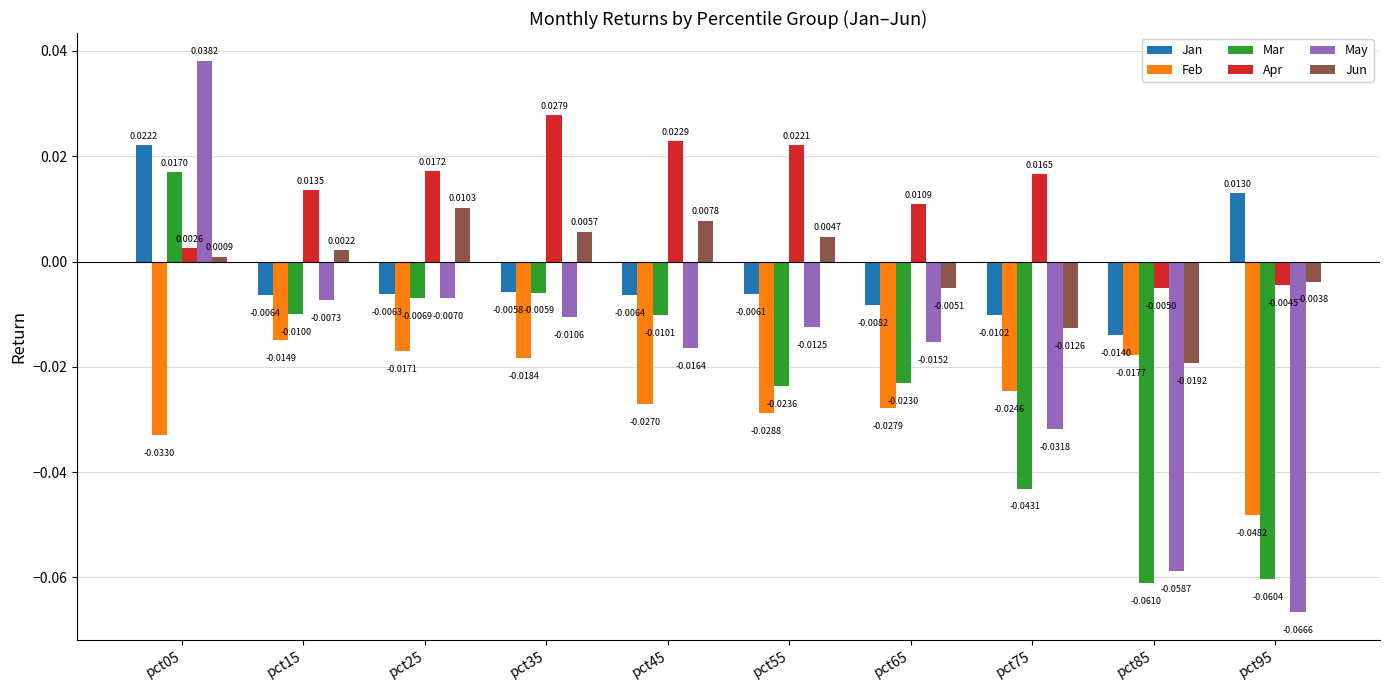

Which series changed the most between pct25 and pct55?

Mar